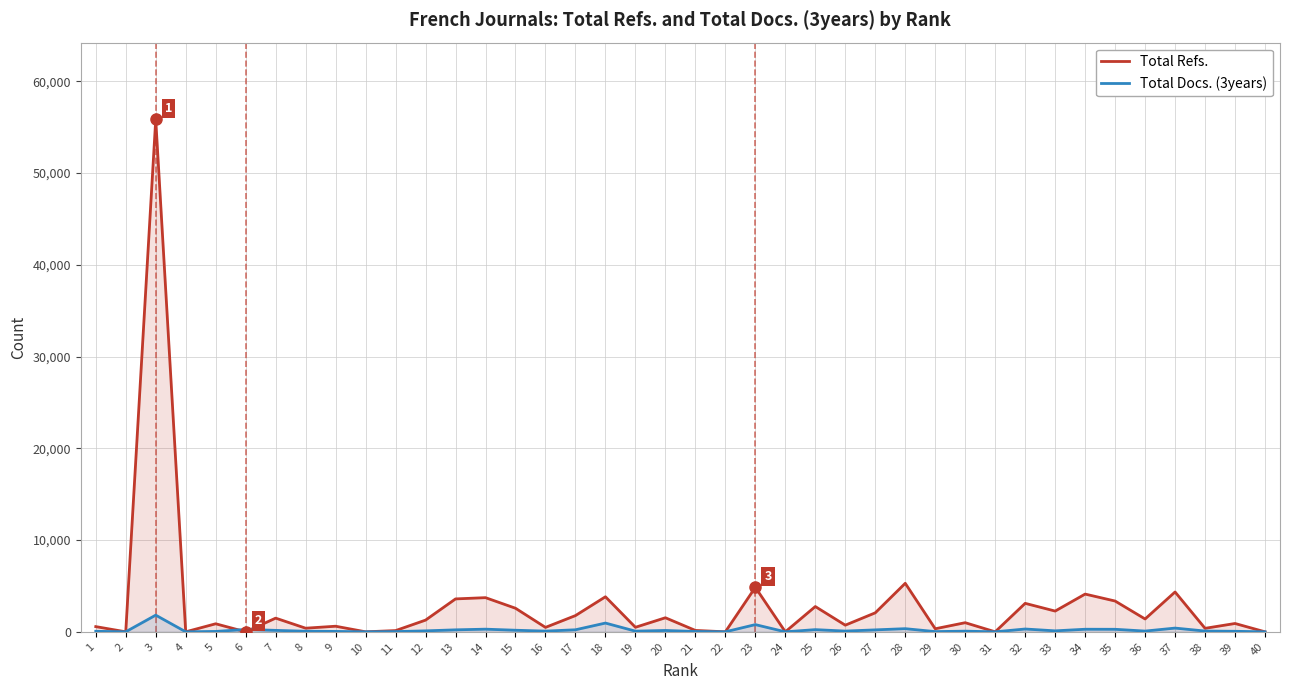

Between 11 and 32, which series saw the biggest shift?

Total Refs.